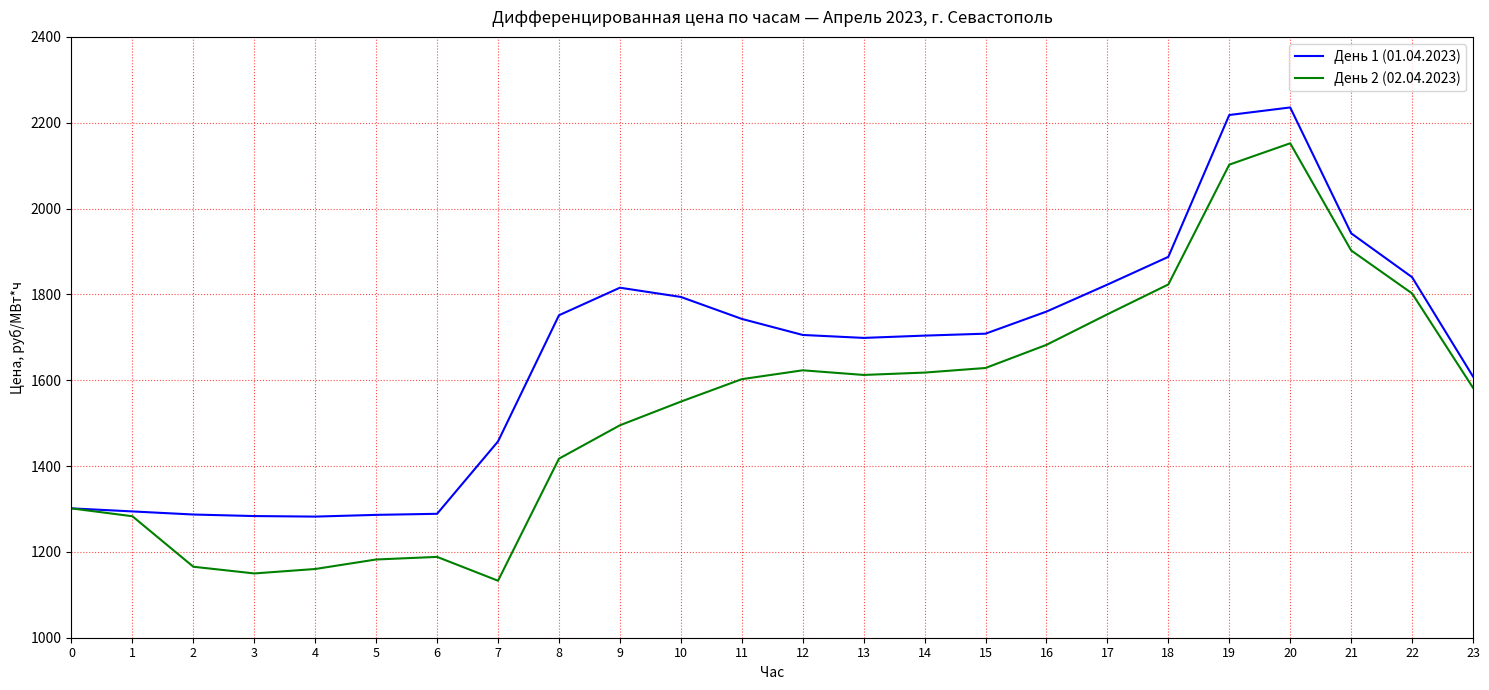

What is the difference between the highest and lowest values at 18?

64.3